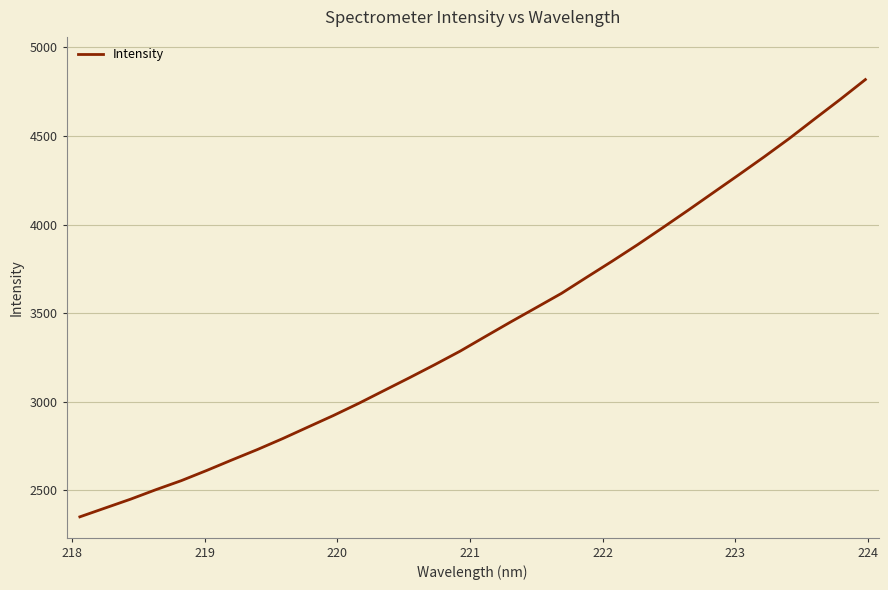

What is the difference between the maximum and minimum values?

2467.6